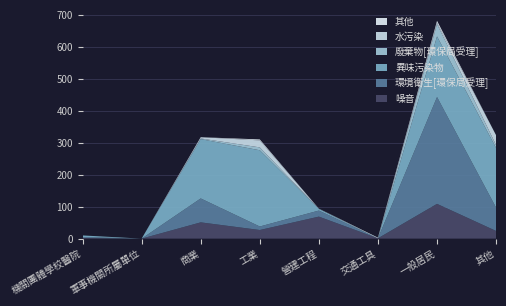

Reading left to right, what are all the values shown in this chart?

噪音: 機關團體學校醫院=2	軍事機關所屬單位=0	商業=51	工業=27	營建工程=69	交通工具=1	一般居民=109	其他=24
環境衛生[環保局受理]: 機關團體學校醫院=3	軍事機關所屬單位=0	商業=75	工業=11	營建工程=19	交通工具=0	一般居民=335	其他=73
異味污染物: 機關團體學校醫院=5	軍事機關所屬單位=0	商業=186	工業=239	營建工程=5	交通工具=0	一般居民=190	其他=187
廢棄物[環保局受理]: 機關團體學校醫院=0	軍事機關所屬單位=0	商業=2	工業=9	營建工程=1	交通工具=0	一般居民=39	其他=9
水污染: 機關團體學校醫院=0	軍事機關所屬單位=0	商業=4	工業=22	營建工程=0	交通工具=0	一般居民=4	其他=31
其他: 機關團體學校醫院=0	軍事機關所屬單位=0	商業=0	工業=3	營建工程=0	交通工具=2	一般居民=6	其他=0